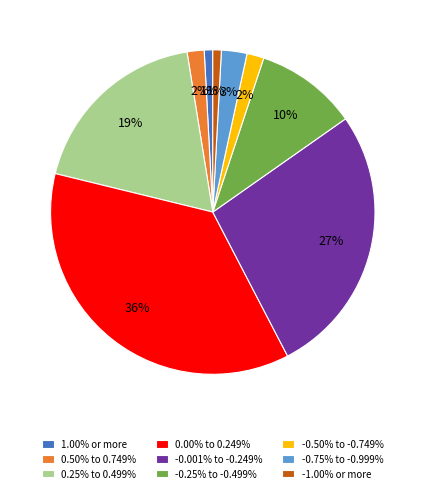

Do 0.25% to 0.499% and -0.25% to -0.499% together represent more than half of the pie?

No